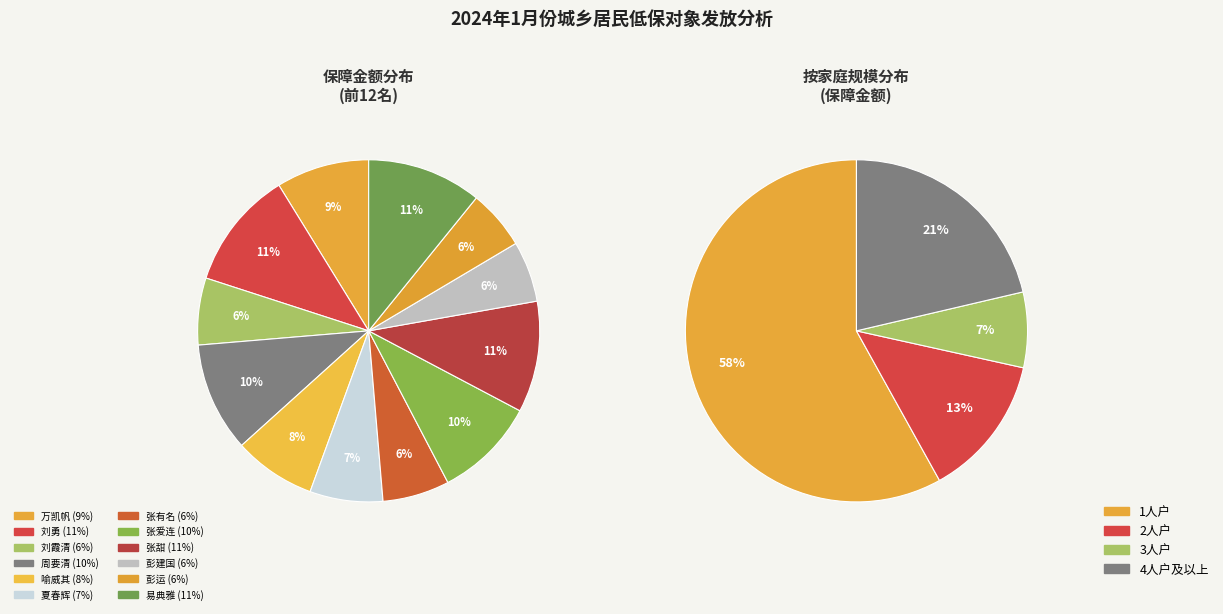

Between 万凯帆 and 易典雅, which is larger?

易典雅